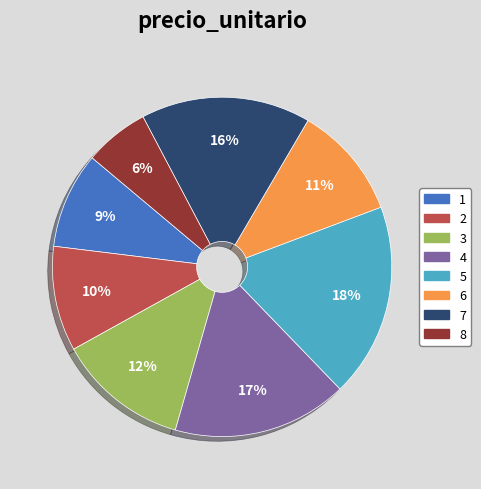

To the nearest percent, what percentage of the pie is 6?

11%